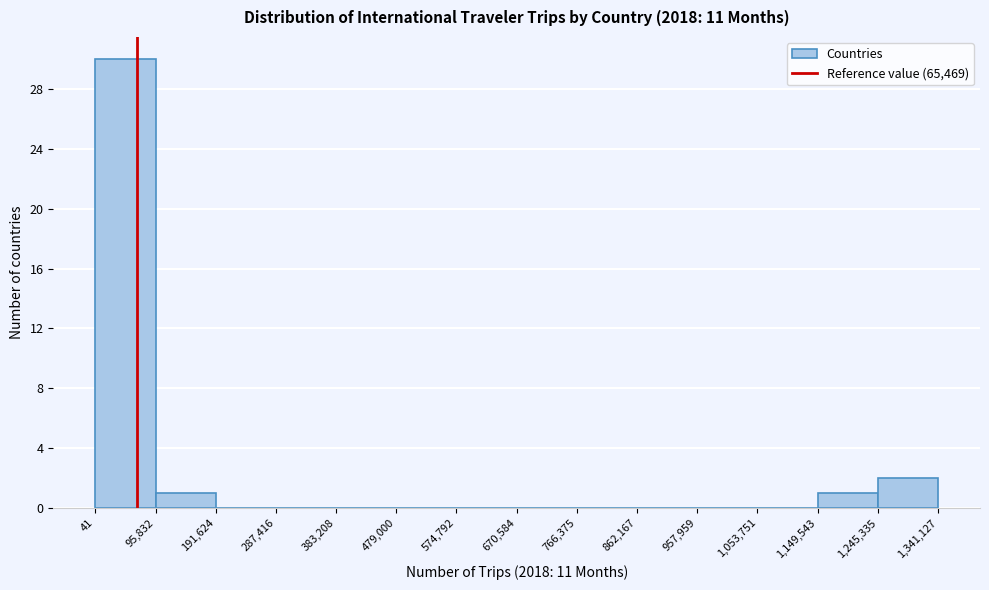

What is the height of the bar covering 1,149,543 to 1,245,335 on the x-axis? The values are not printed on the chart, so give them approximately, as read against the axis.

1